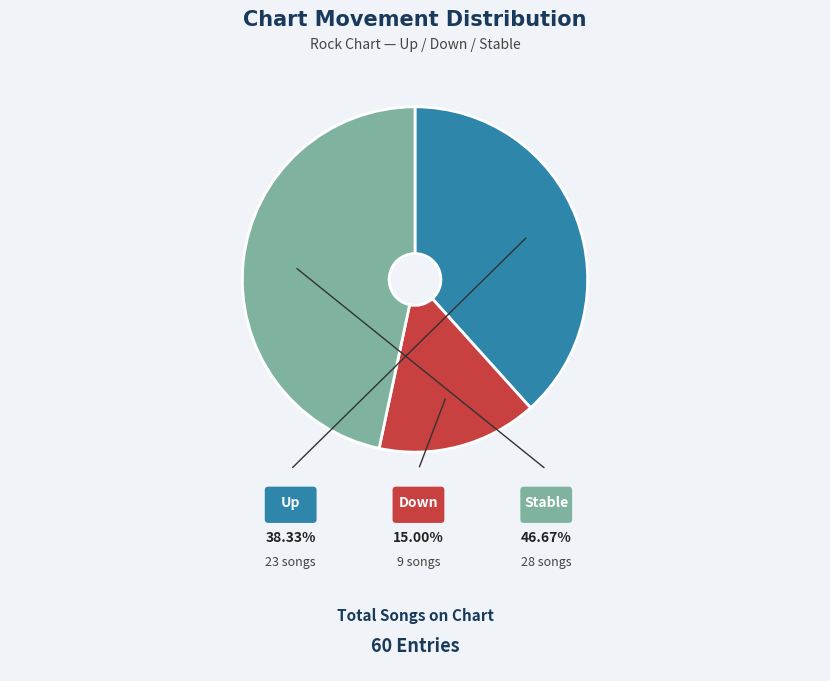

Which slice is the smallest?

down